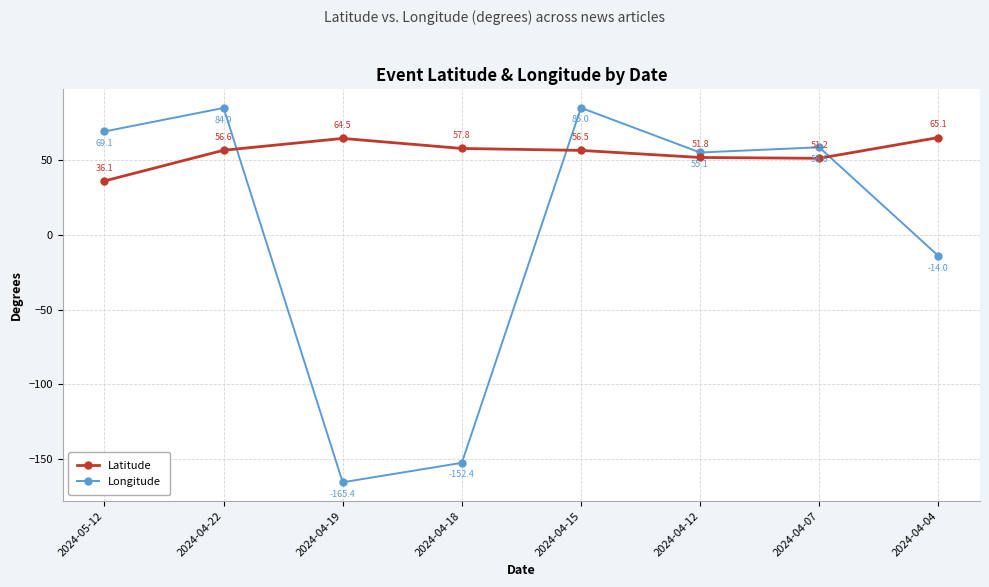

Does the chart display data point markers on the line(s)?

Yes